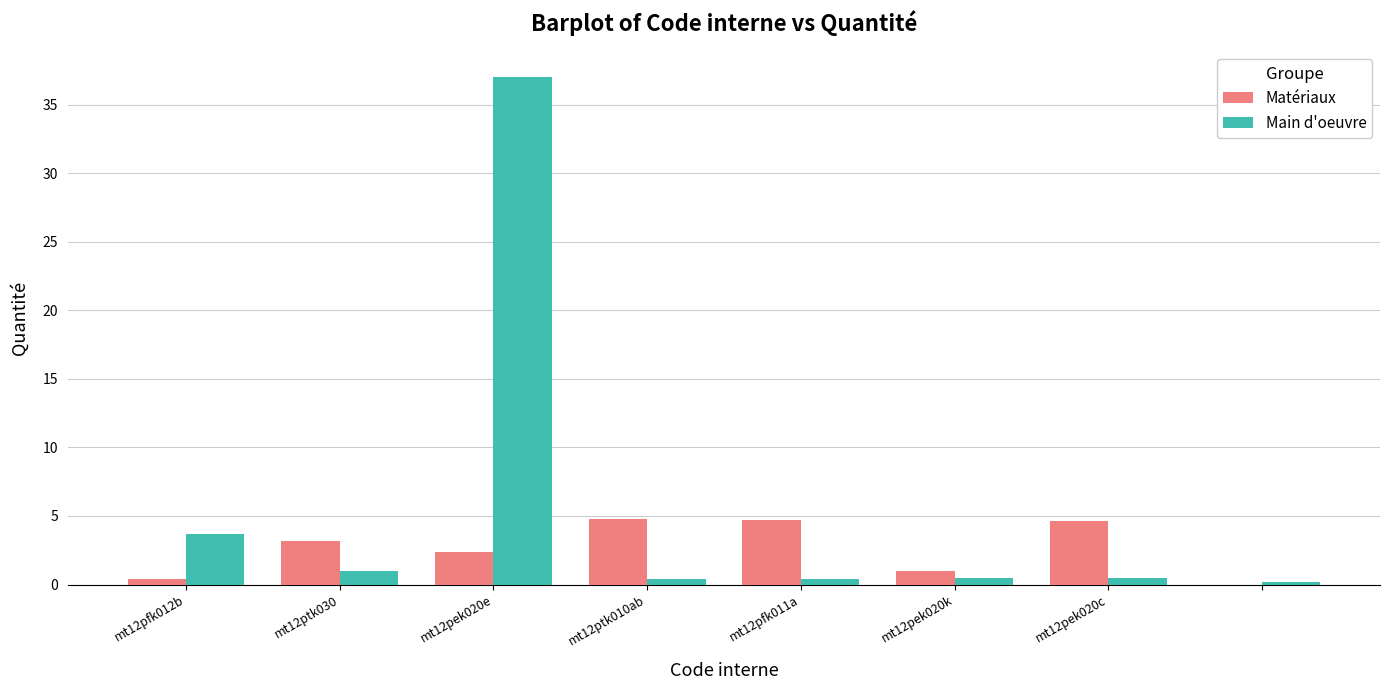

What are all the series names shown in the legend?

Matériaux, Main d'oeuvre